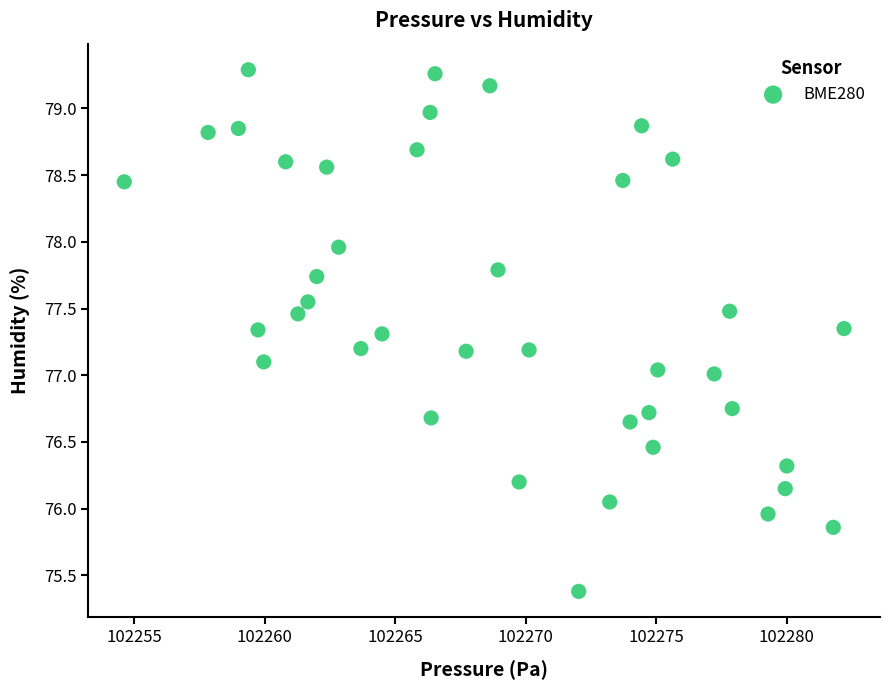

What is the range of X values (max minus min)?

27.6